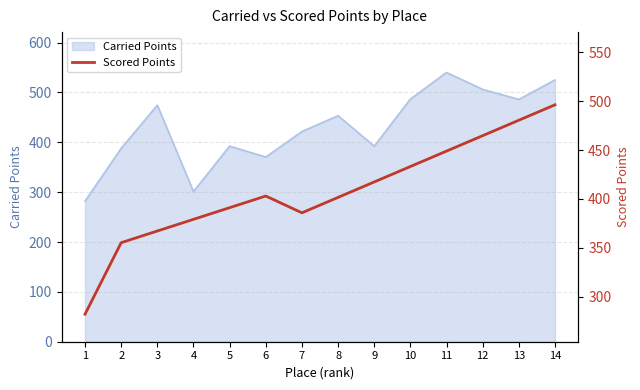

Reading right to left, extract all data points from this chart.

496.4	480.6	464.8	449.0	433.2	417.4	401.6	385.8	403.0	391.1	379.1	367.2	355.2	282.0